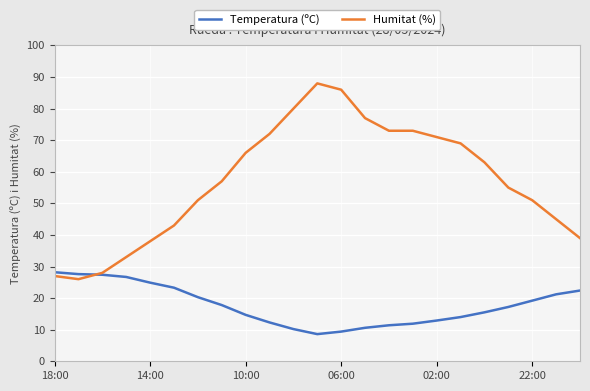

Which series has the widest spread of values?

Humitat (%)